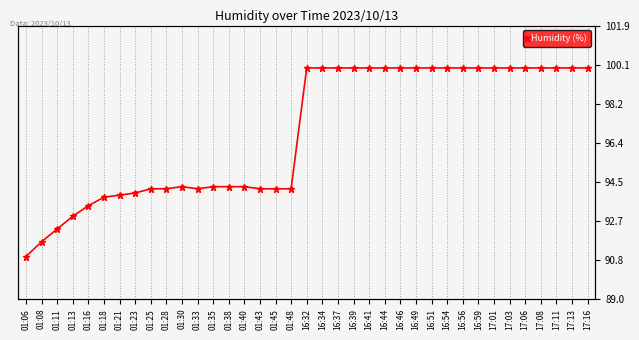

What is the sum of all values?

3583.5